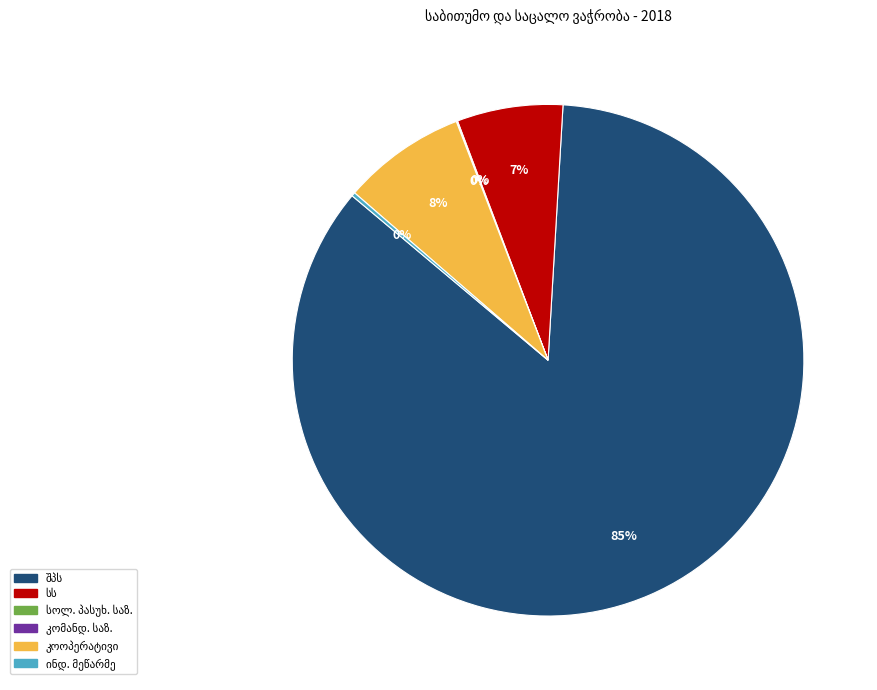

To the nearest percent, what is the difference between the largest and smallest slice percentages?

85%